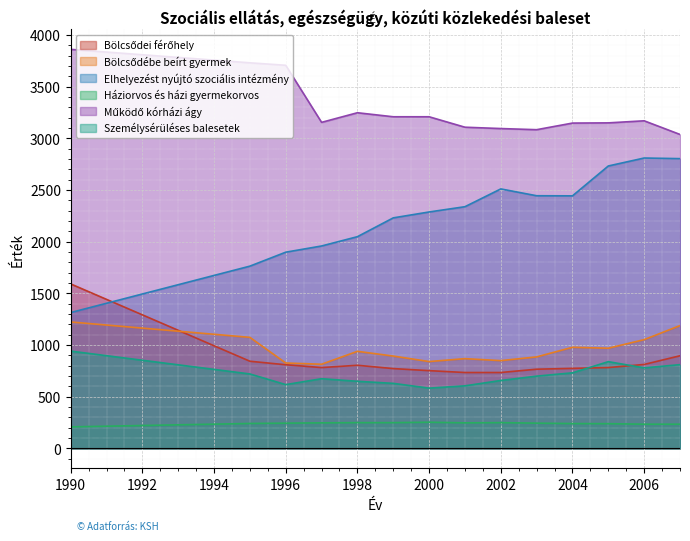

At which category is the sum across all series the highest?

1990